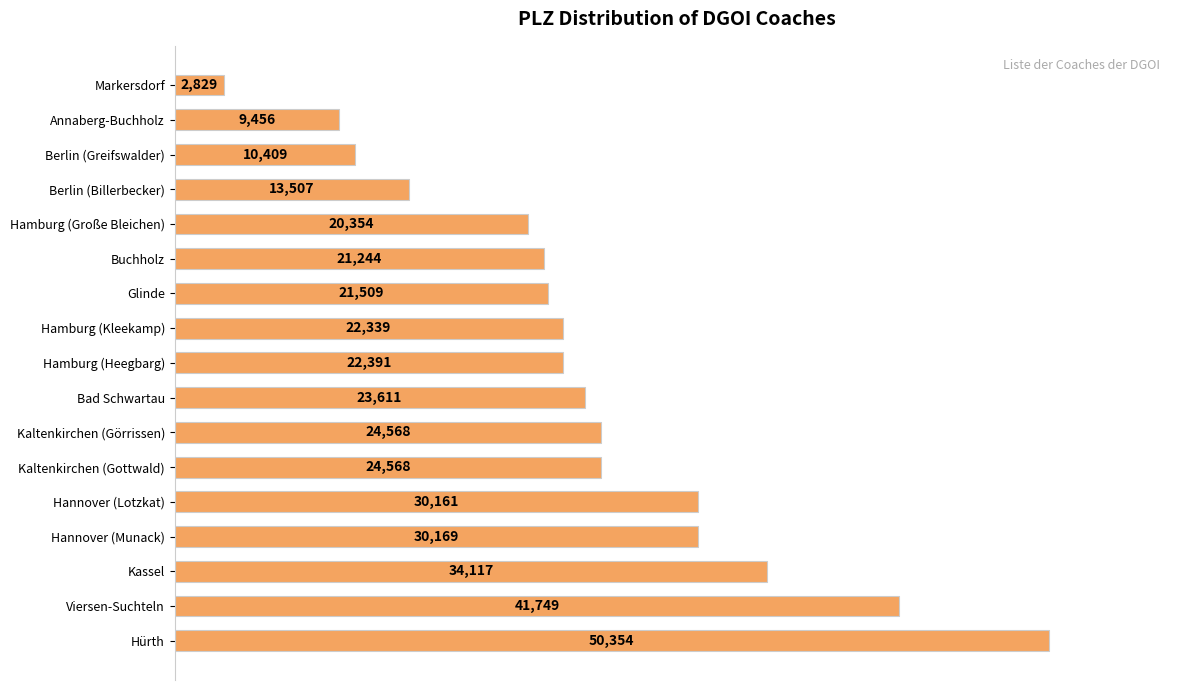

How many bars are there in total?

17